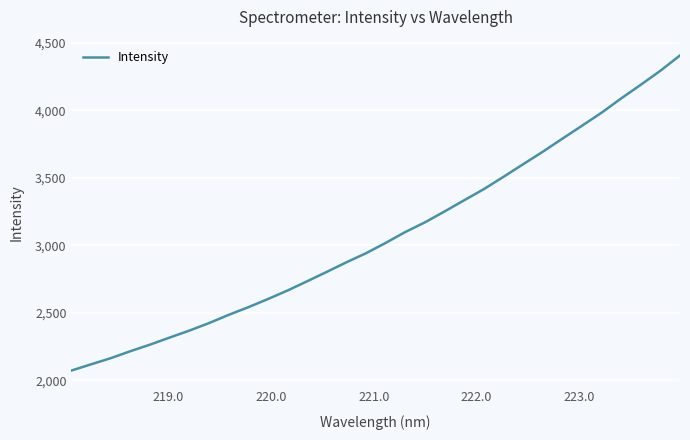

What is the difference between the second highest and second lowest values?

2172.9